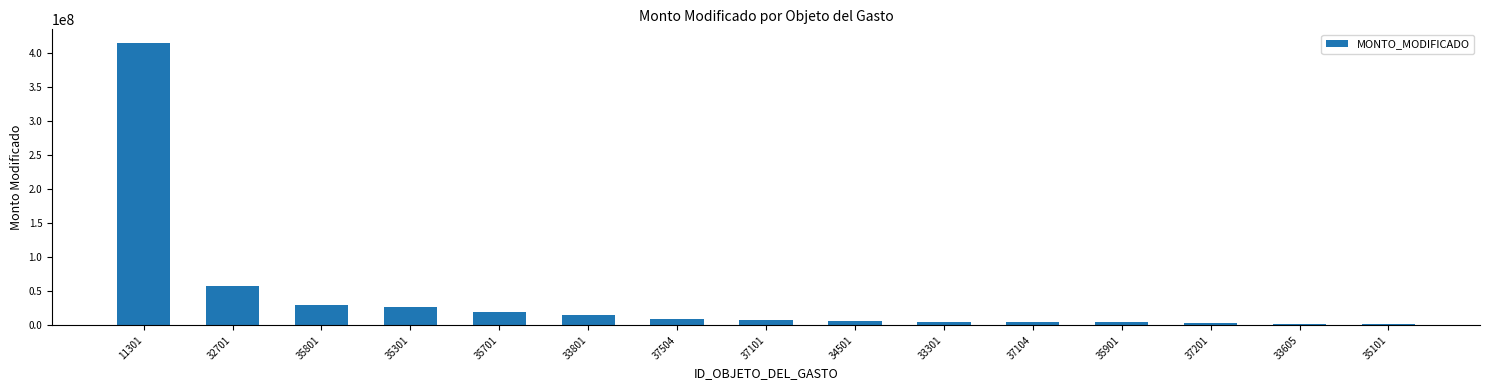

What is the greatest value displayed?

414070358